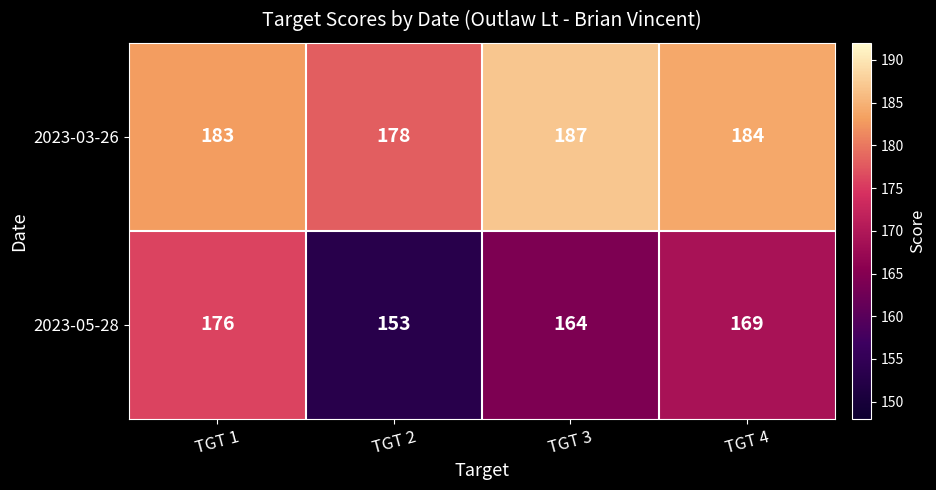

Which label corresponds to the largest value in the chart?

TGT 3